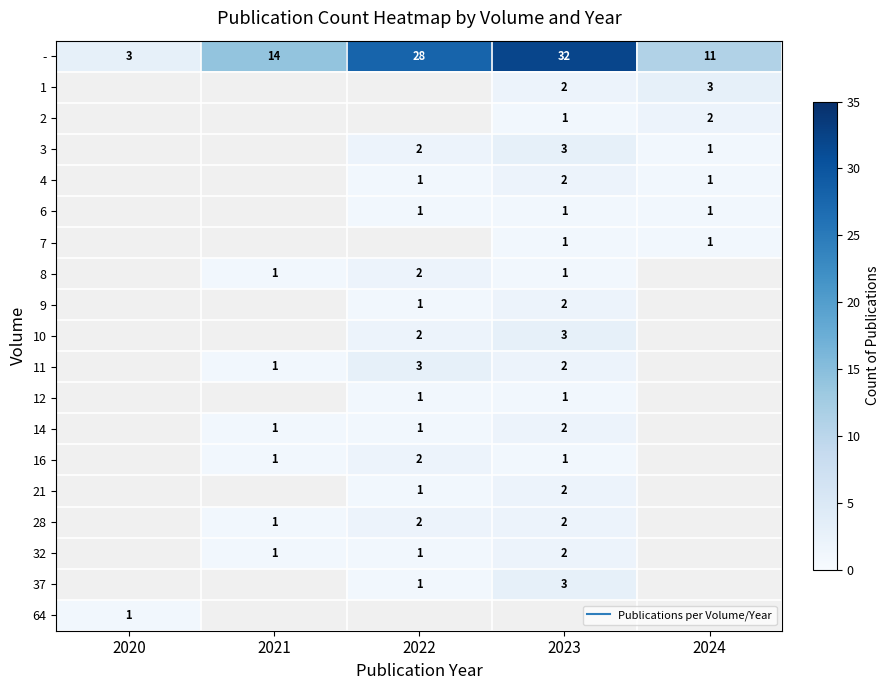

Which series has the widest spread of values?

-